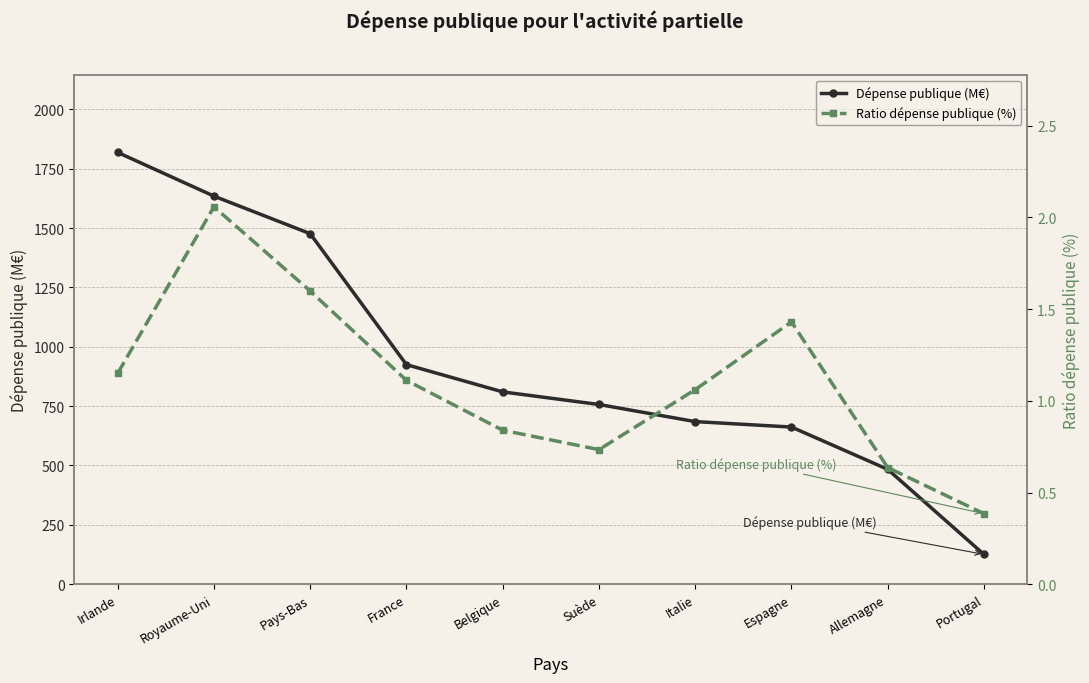

What is the difference between the maximum and second lowest values in the Ratio dépense publique (%) series?

1.4